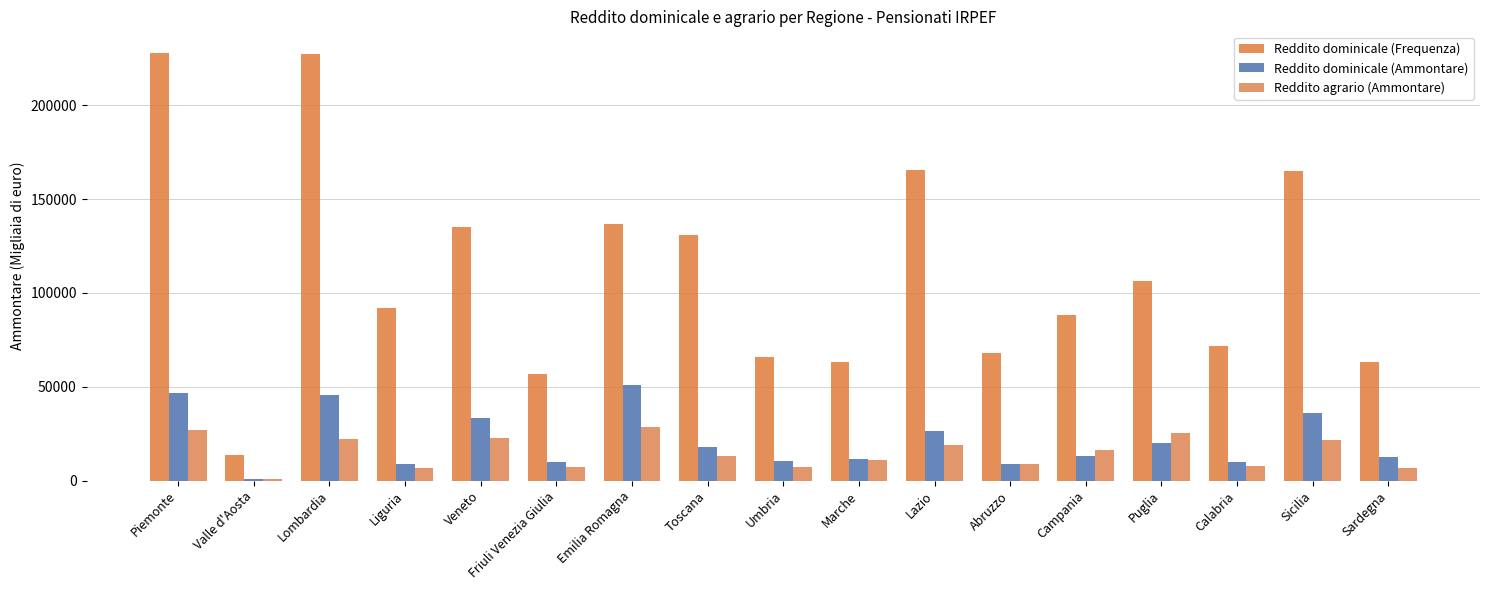

How many values in the Reddito dominicale (Frequenza) series are below 92213?

8